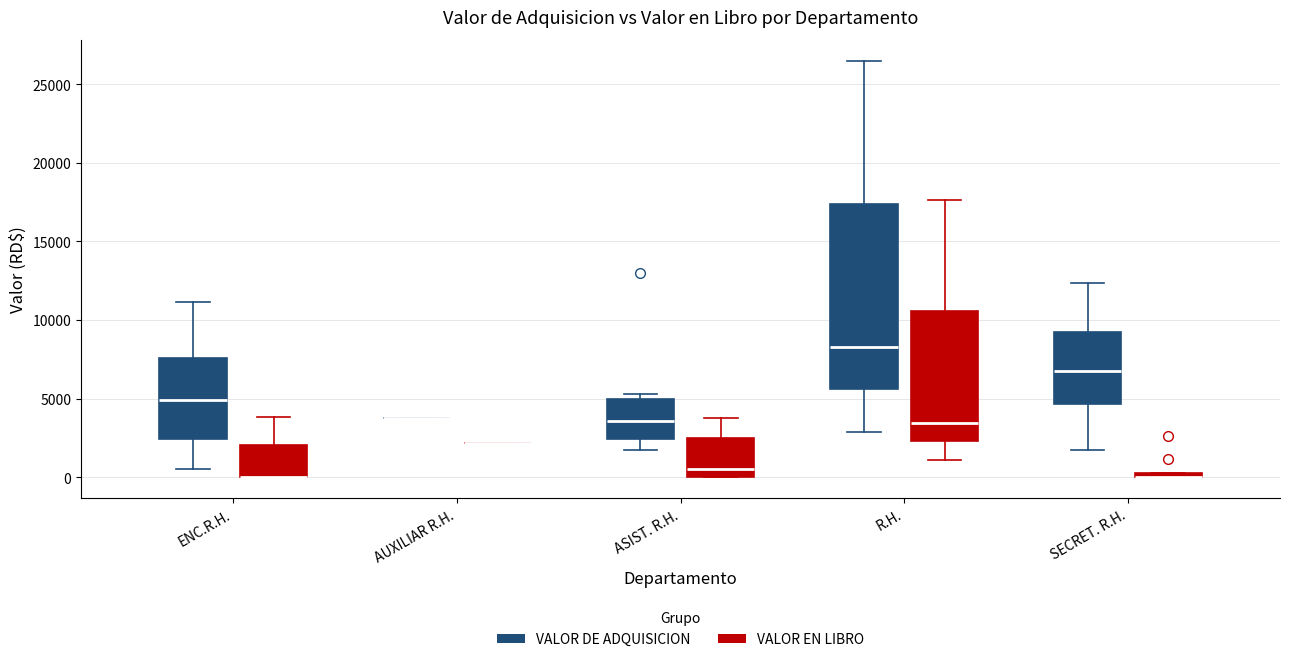

Comparing the boxes themselves (not the whiskers), which one is the tallest?

R.H. (VALOR DE ADQUISICION)